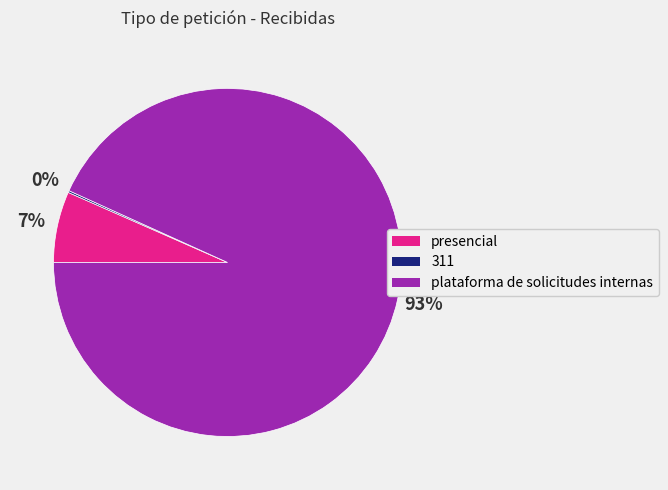

To the nearest percent, what is the average slice percentage?

33%